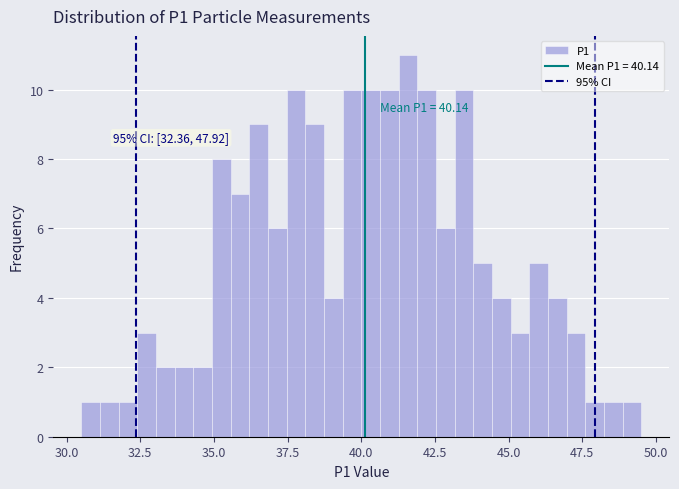

Read against the x-axis, roughly where is the centre of the tallest bar?

41.5